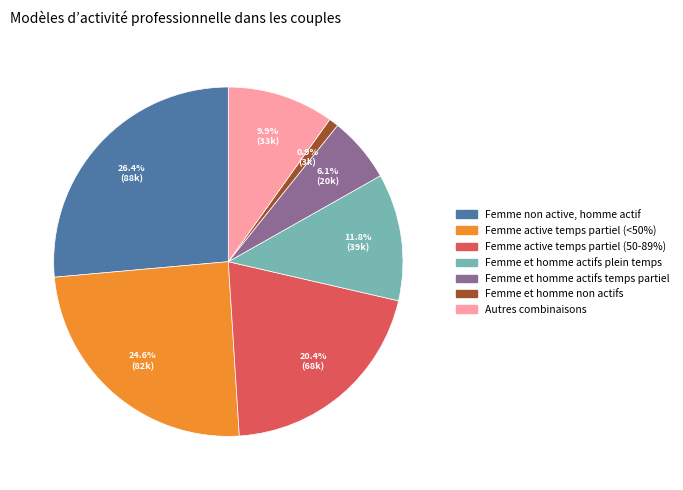

What is the smallest slice in the pie chart?

Femme et homme non actifs